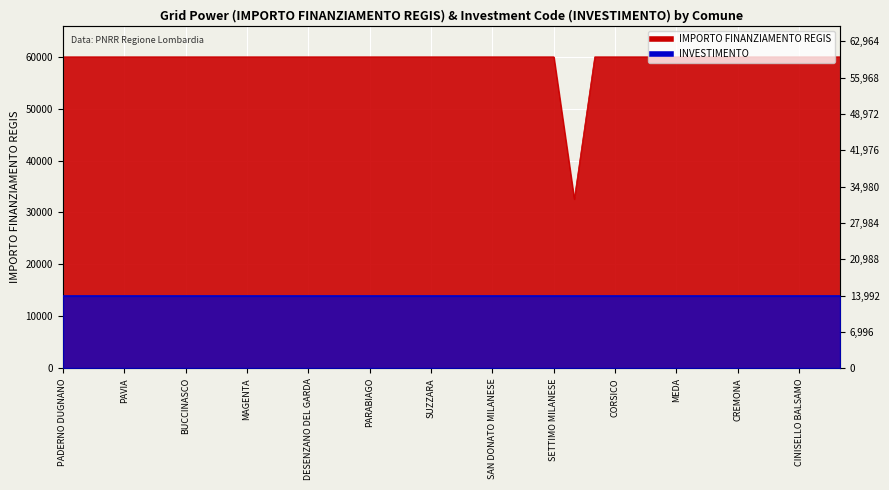

Reading left to right, what are all the values shown in this chart?

59966	59966	59966	59966	59966	59966	59966	59966	59966	59966	59966	59966	59966	59966	59966	59966	59966	59966	59966	59966	59966	59966	59966	59966	59966	32589	59966	59966	59966	59966	59966	59966	59966	59966	59966	59966	59966	59966	59966